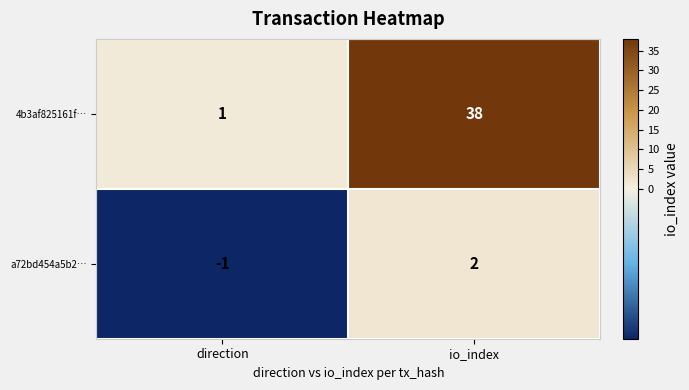

What is the sum of all 4b3af825161f… values?

39